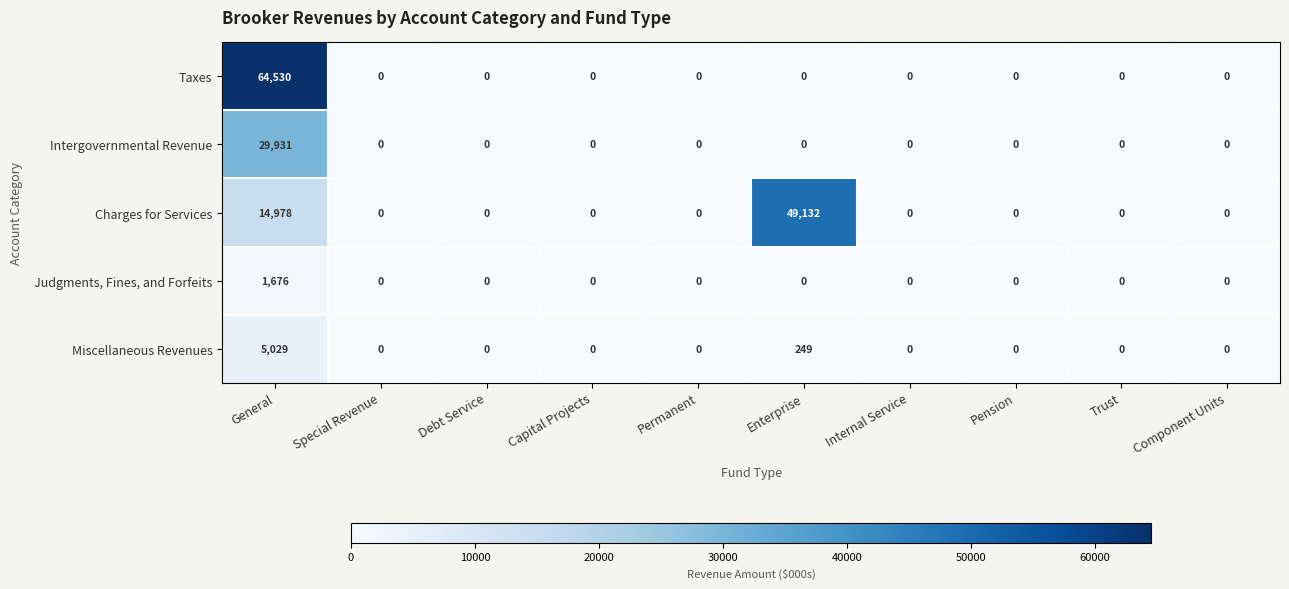

What value does the Taxes series have at General, to the nearest 50?

64550